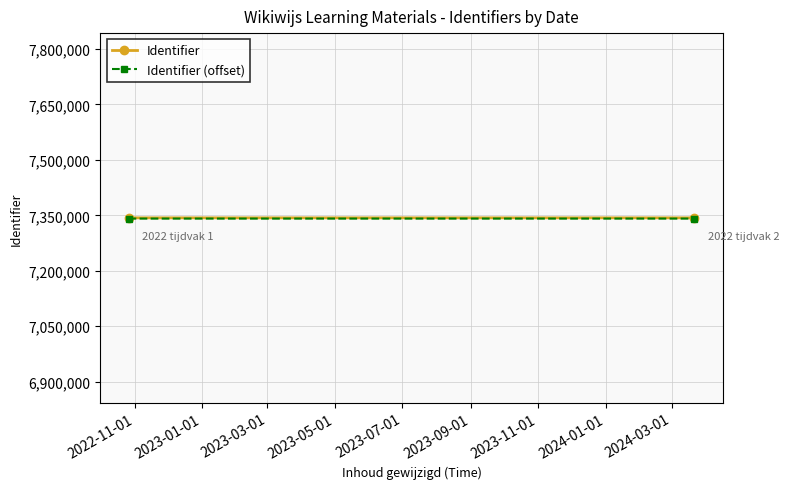

Is it true that Identifier (offset) equals 11841436 at 2022-11-01?

False